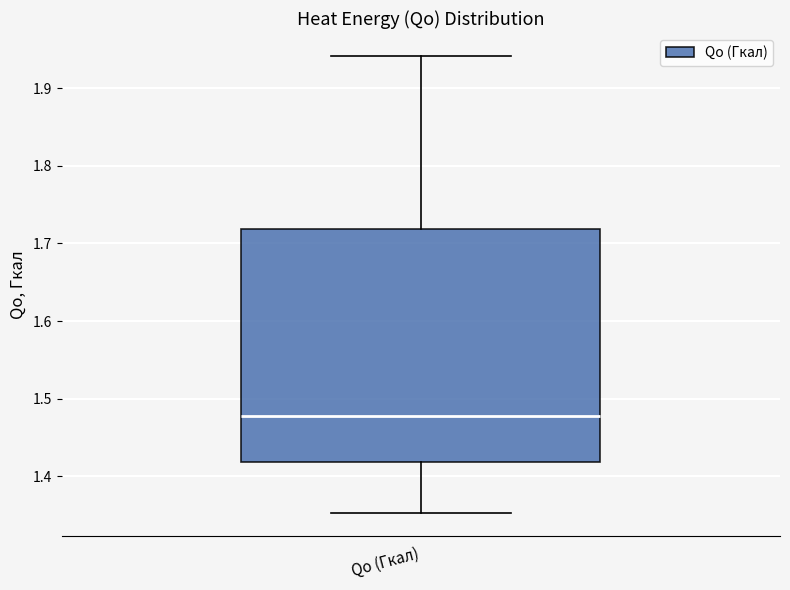

Read this box plot against the y-axis: the position of the median line, the range covered by the box, and the ends of both whiskers. The values are not printed on the chart, so give them approximately, as read against the axis.

median 1.48, box 1.42 to 1.72, whiskers 1.35 to 1.94